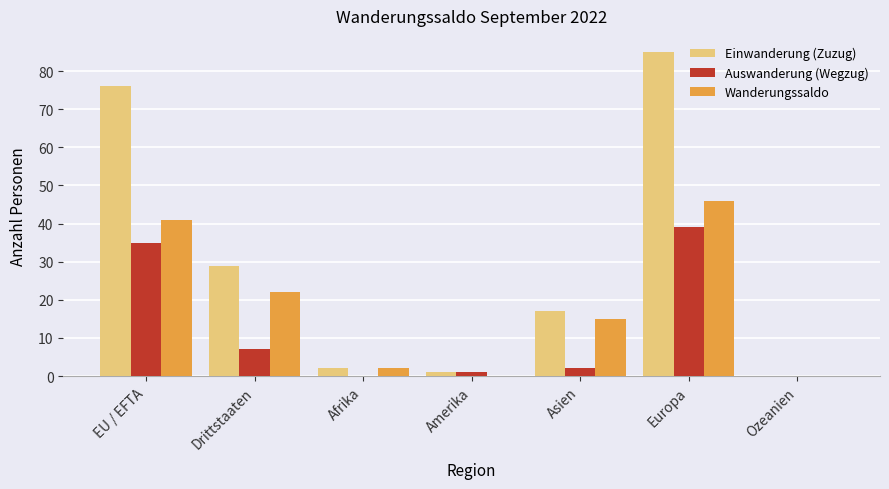

Reading right to left, list all the values displayed in this chart.

Einwanderung (Zuzug): Ozeanien=0	Europa=85	Asien=17	Amerika=1	Afrika=2	Drittstaaten=29	EU / EFTA=76
Auswanderung (Wegzug): Ozeanien=0	Europa=39	Asien=2	Amerika=1	Afrika=0	Drittstaaten=7	EU / EFTA=35
Wanderungssaldo: Ozeanien=0	Europa=46	Asien=15	Amerika=0	Afrika=2	Drittstaaten=22	EU / EFTA=41